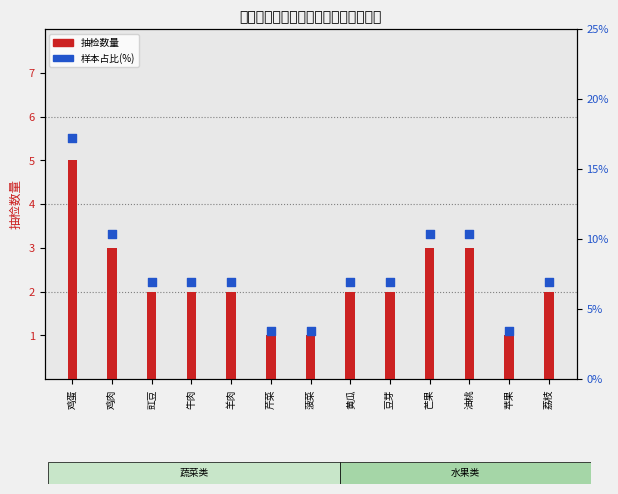

At how many categories does at least one series exceed 2?

13